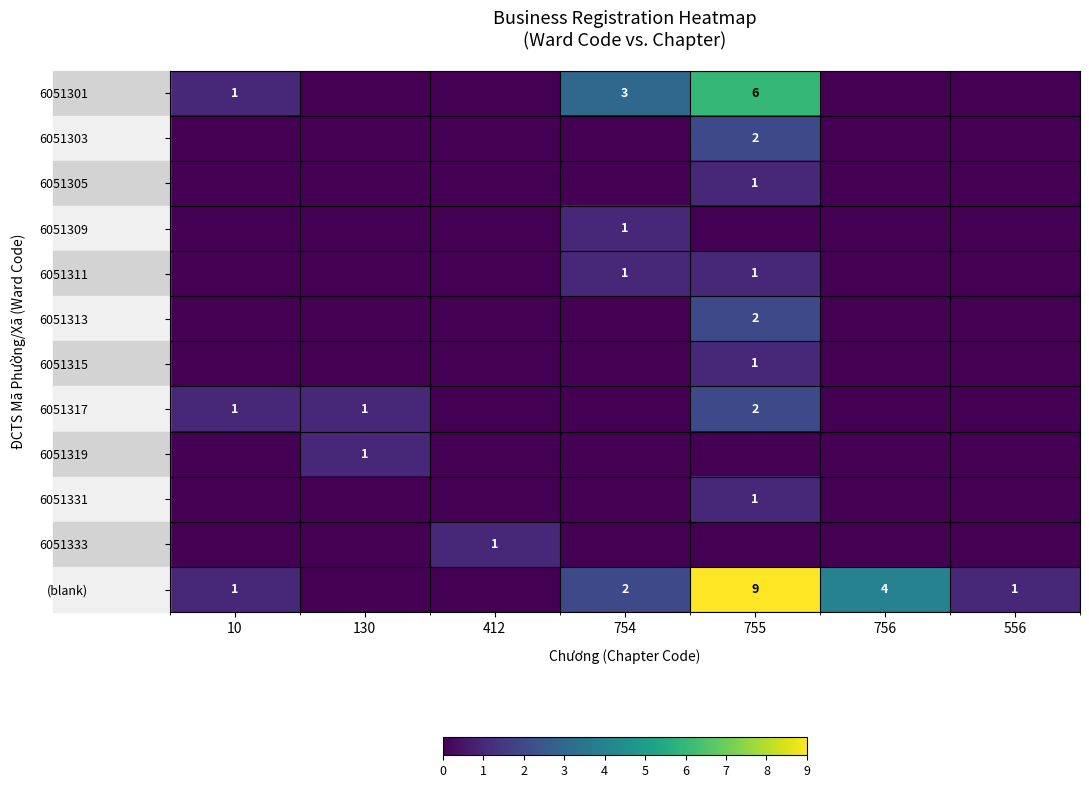

At which category is the sum across all series the highest?

755